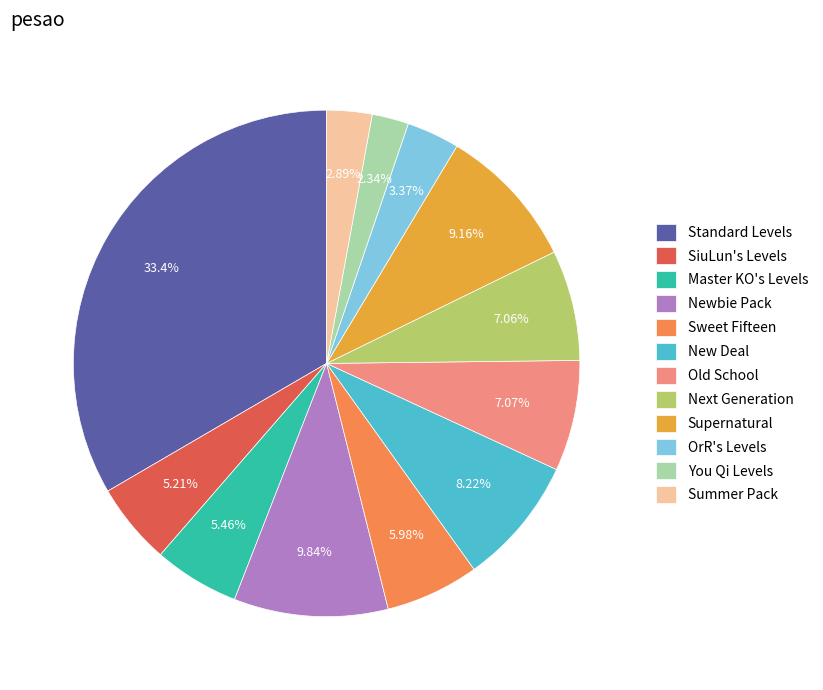

Does Supernatural represent more than half of the total?

No